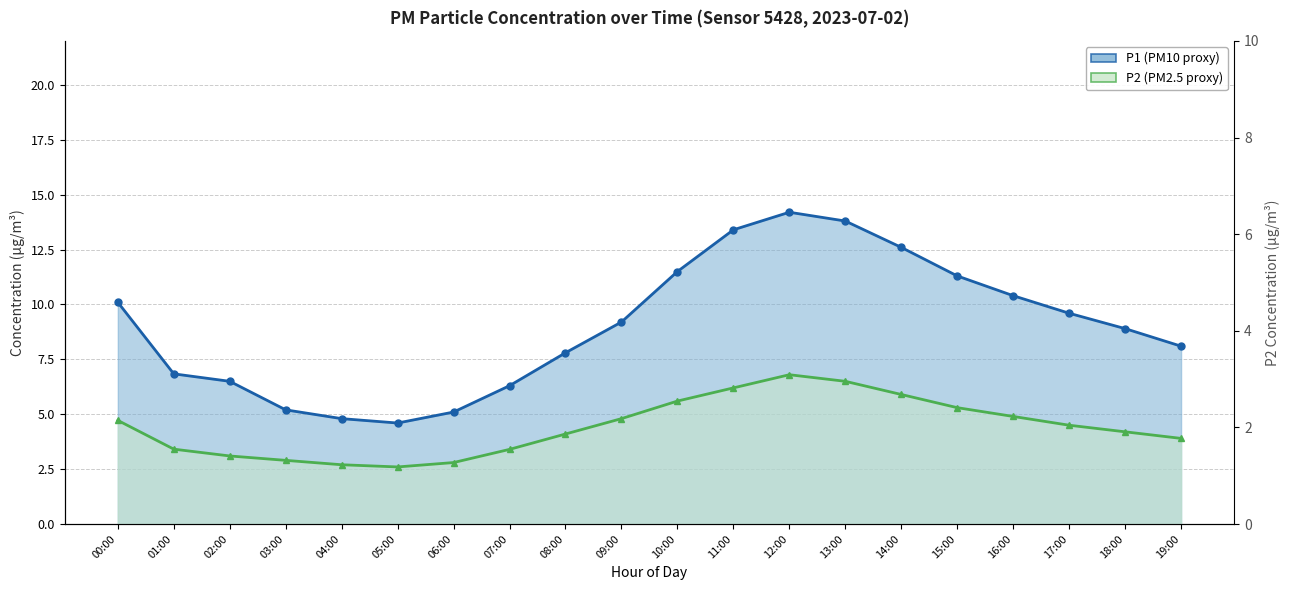

Which category has the highest value in the P1 series?

12:00